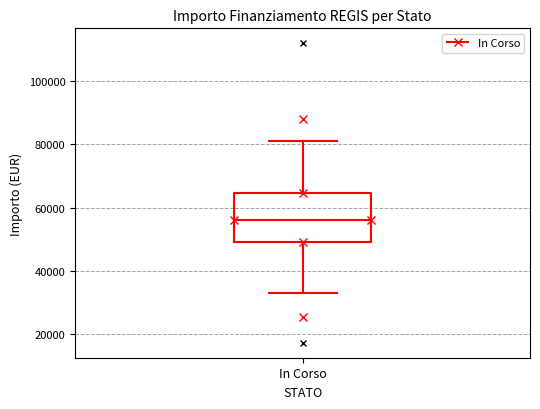

Where does the upper whisker of the box for In Corso end on the y-axis? The values are not printed on the chart, so give them approximately, as read against the axis.

80000